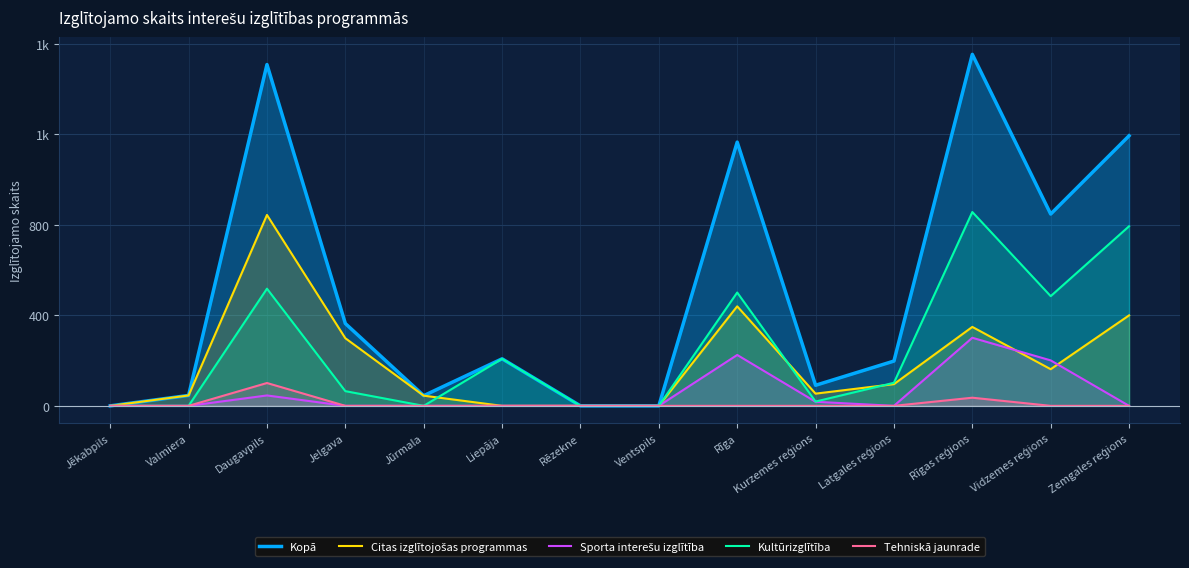

List the labels in order of Sporta interešu izglītība value, smallest first.

Jēkabpils, Valmiera, Jelgava, Jūrmala, Liepāja, Rēzekne, Ventspils, Latgales reģions, Zemgales reģions, Kurzemes reģions, Daugavpils, Vidzemes reģions, Rīga, Rīgas reģions